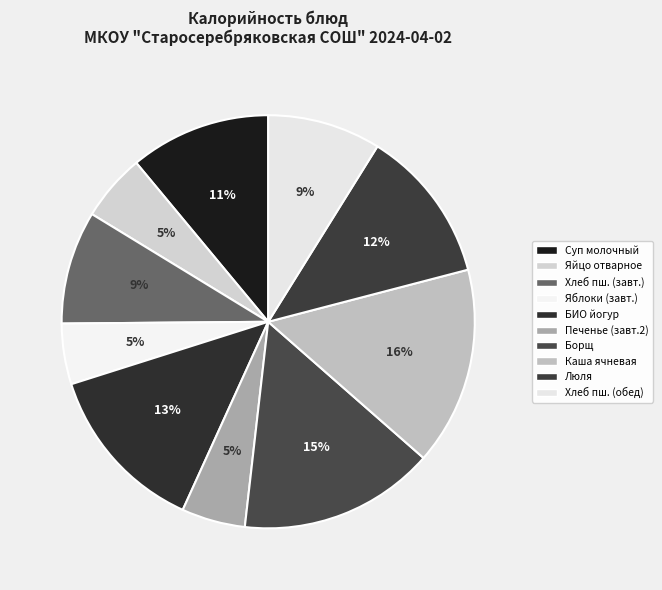

Count the number of slices in the pie.

10